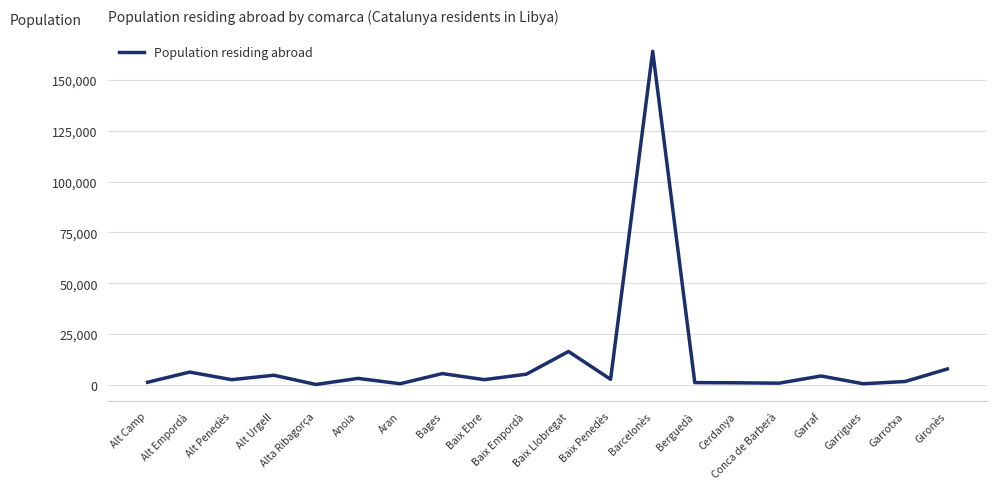

Approximately how many times larger is the value at Berguedà compared to Bages?

0.2